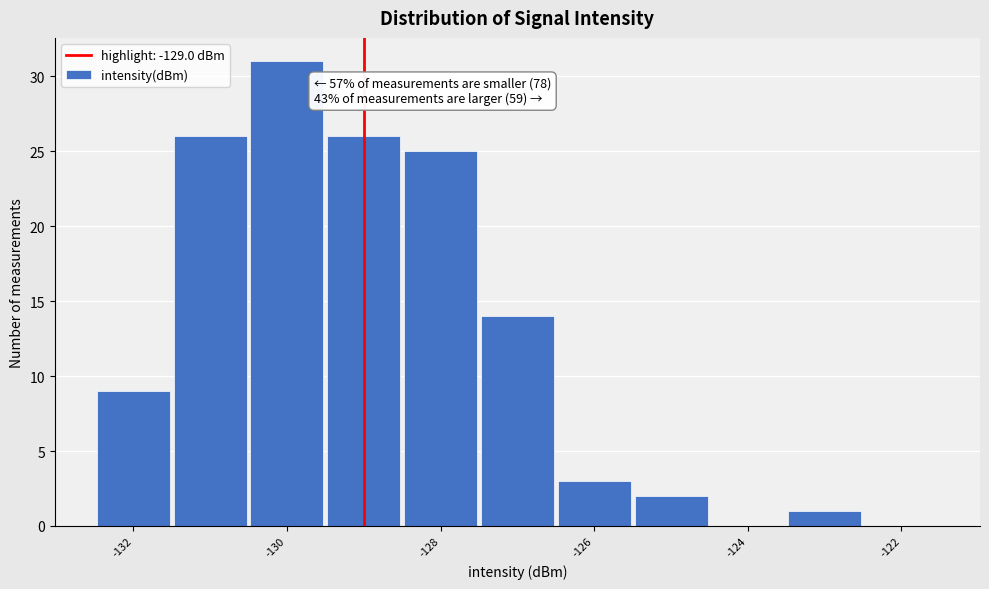

Over which range of the x-axis is the bar tallest?

-130.5 to -129.5